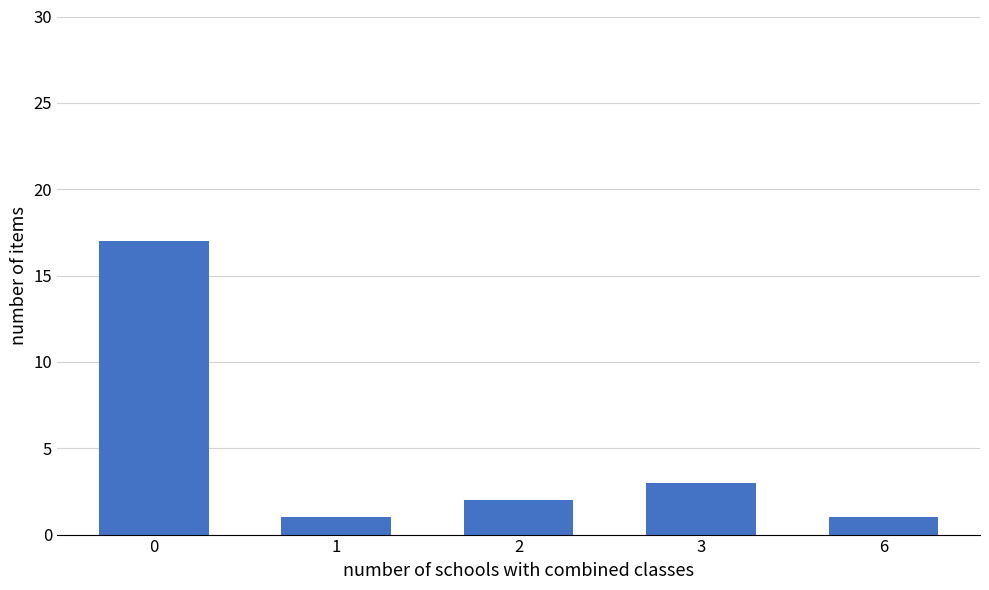

Reading left to right, extract all data points from this chart.

17	1	2	3	1